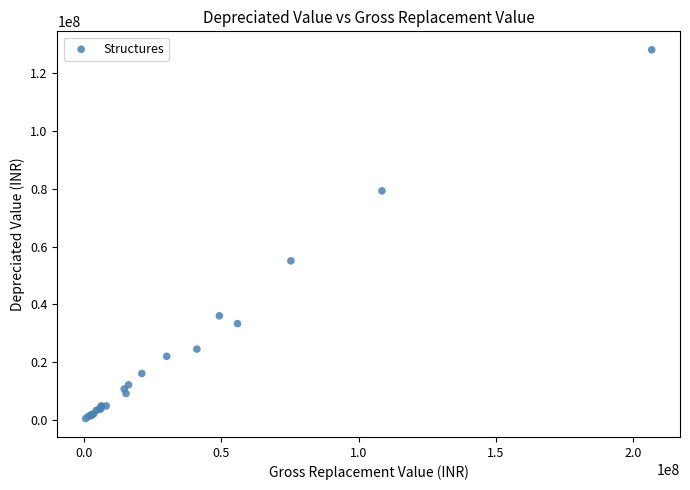

What Y value in the scatter plot is closest to 64313040?

55066318.4